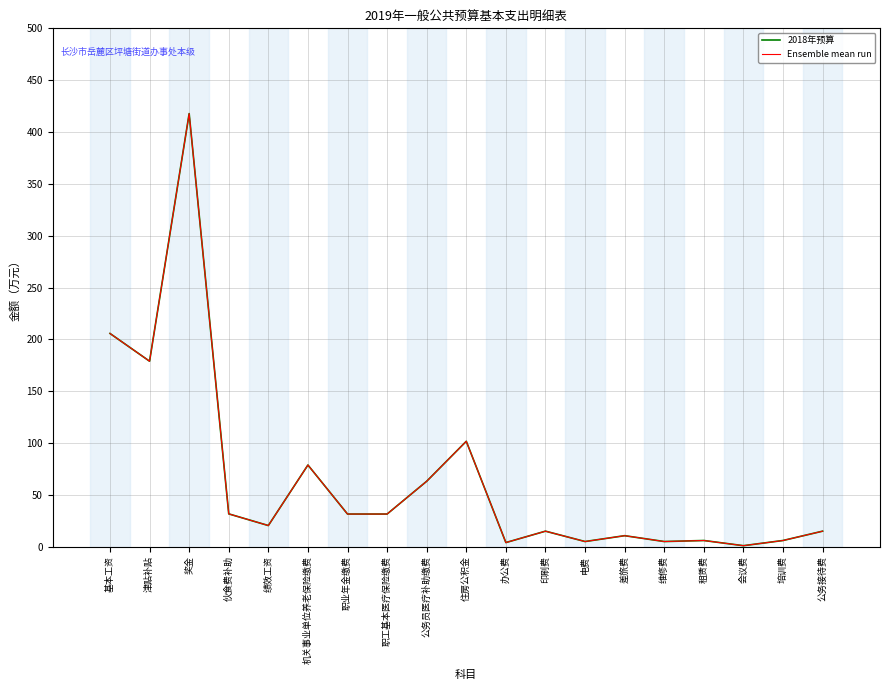

Does the chart have visible grid lines?

Yes